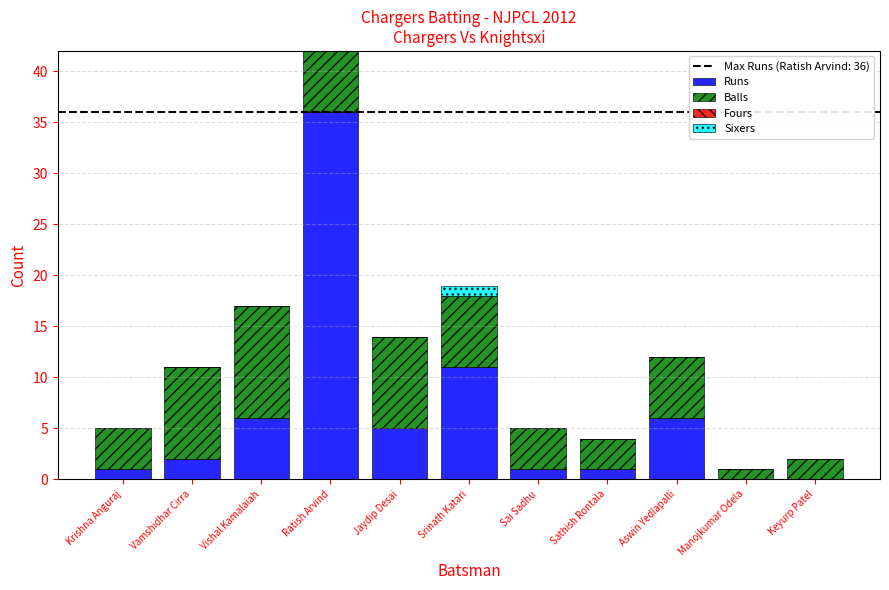

What is the sum of all Balls values?

82